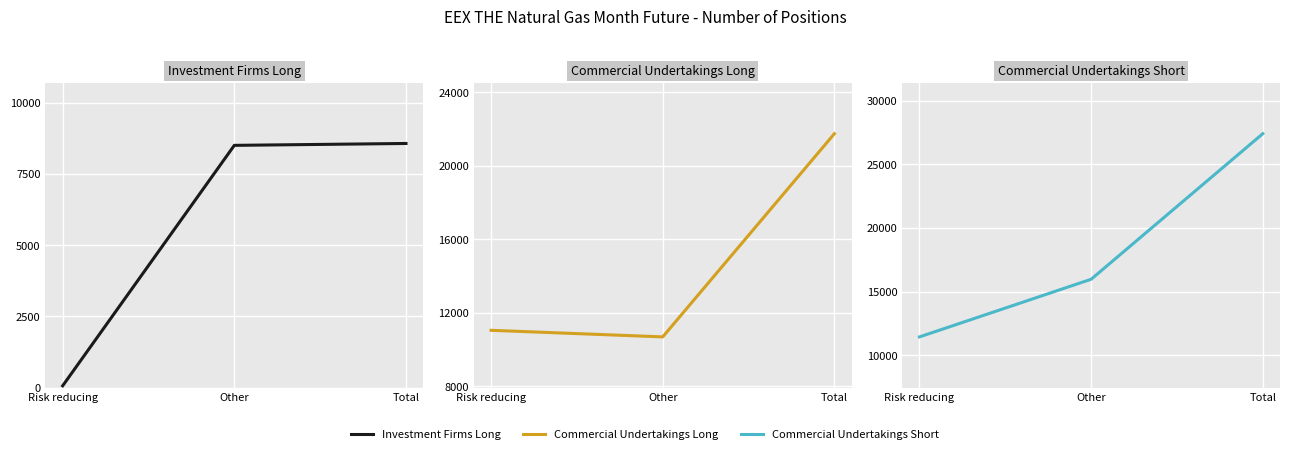

Is this an area chart (filled region under the line)?

No